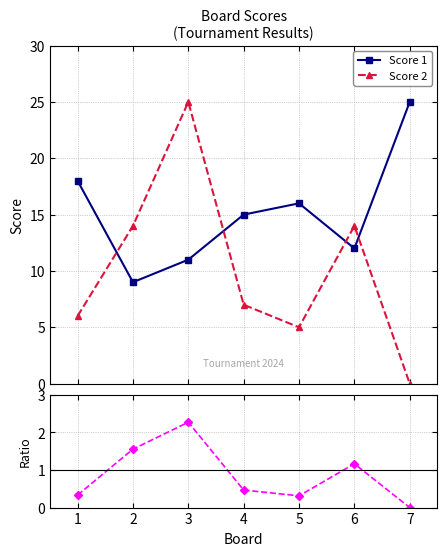

At how many categories does at least one series exceed 15?

4